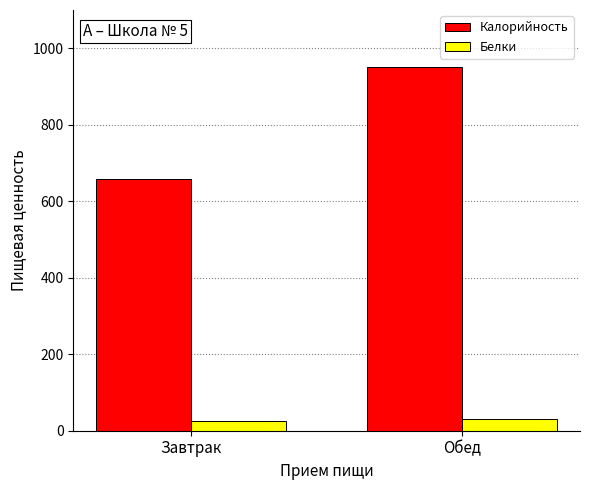

Reading left to right, what are all the values shown in this chart?

Калорийность: Завтрак=659.3	Обед=951.7
Белки: Завтрак=24.7	Обед=31.0